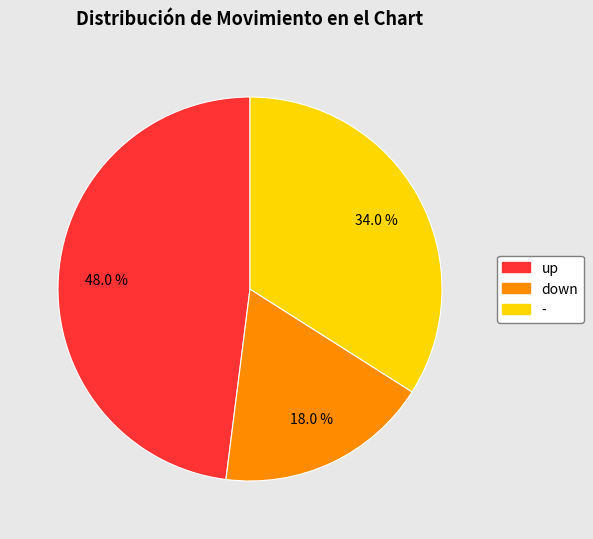

What is the total percentage of up and down?

66.0%